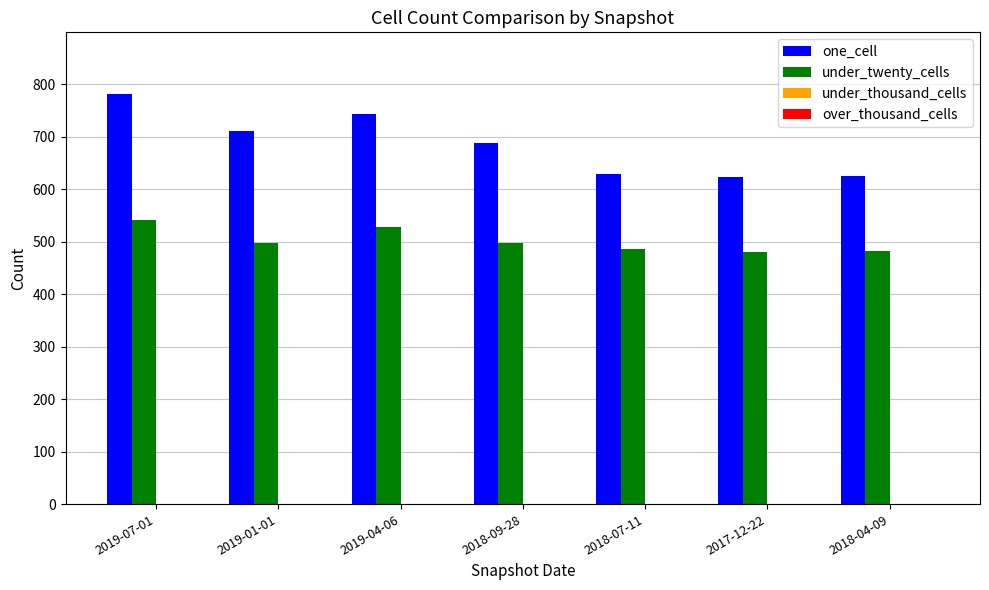

Count the number of data series in this chart.

2